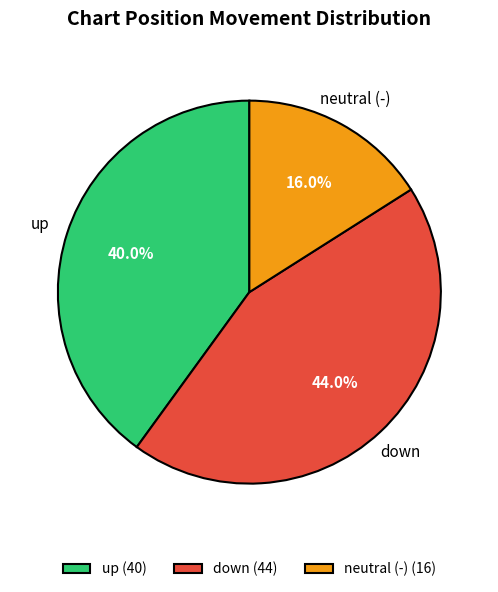

Does neutral (-) represent more than half of the total?

No